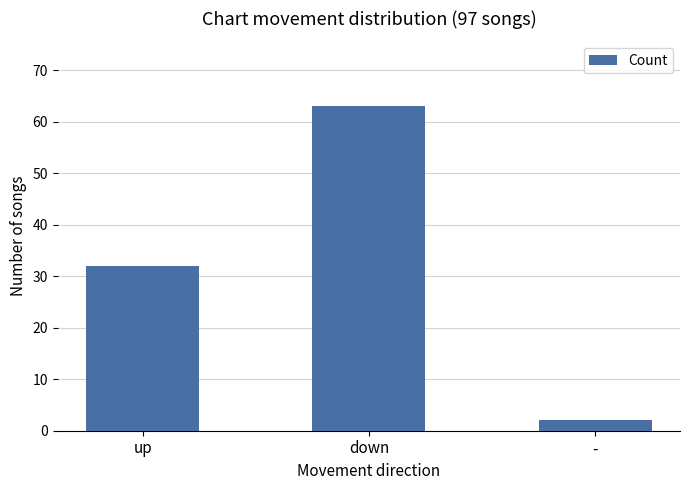

What is the ratio of the value at - to the value at up?

0.1